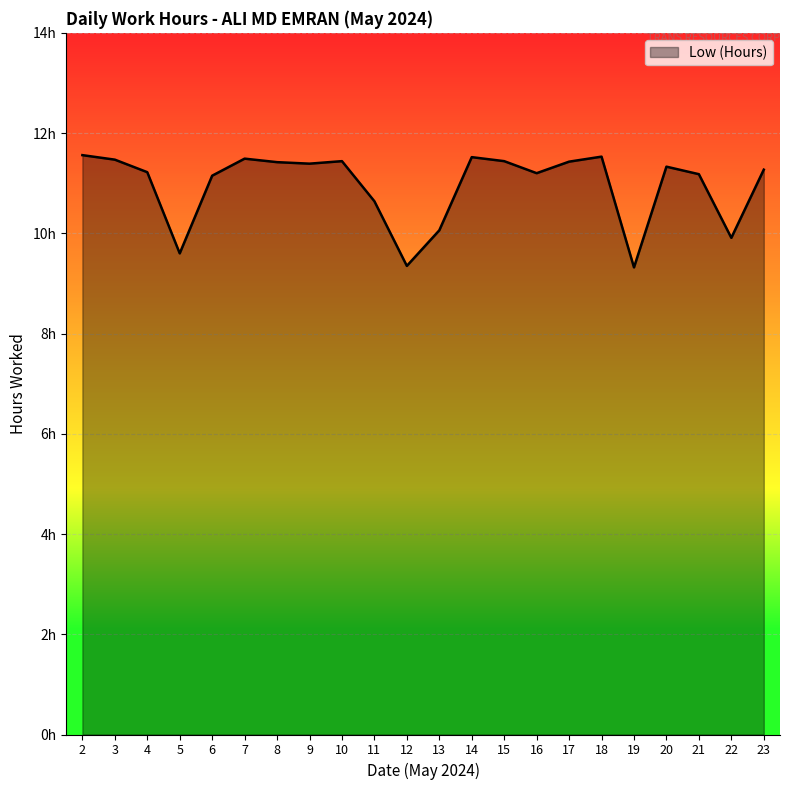

Approximately how many times larger is the value at 14 compared to 12?

1.2